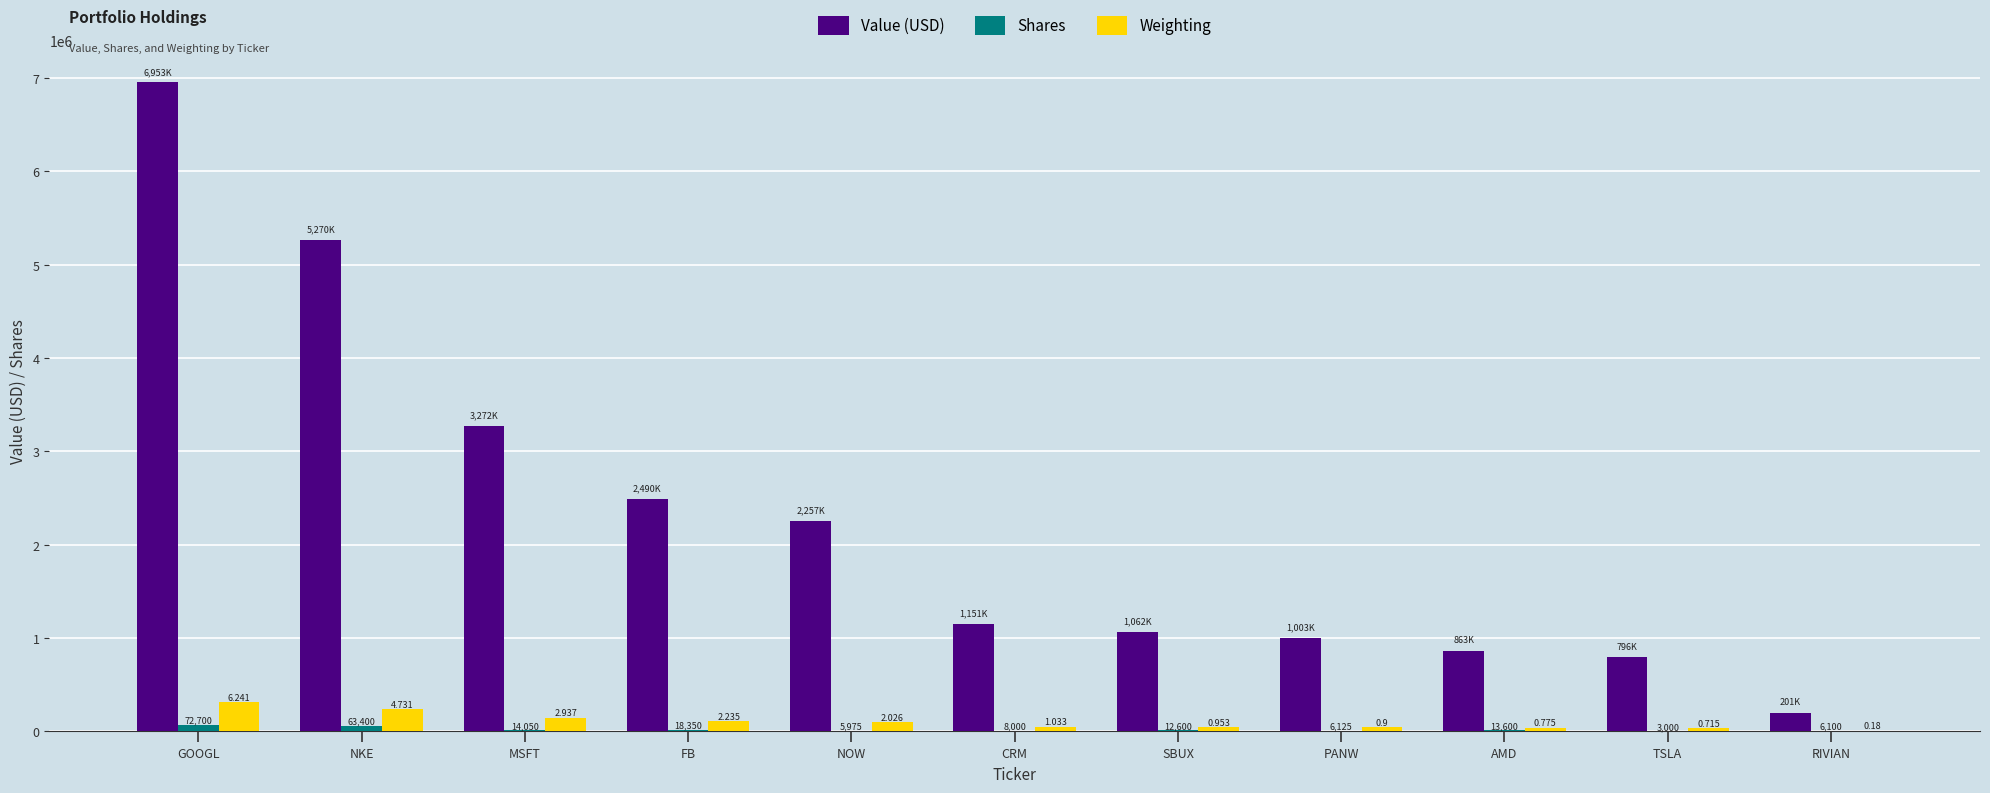

What is the sum of all Value (USD) values?

25318000.0